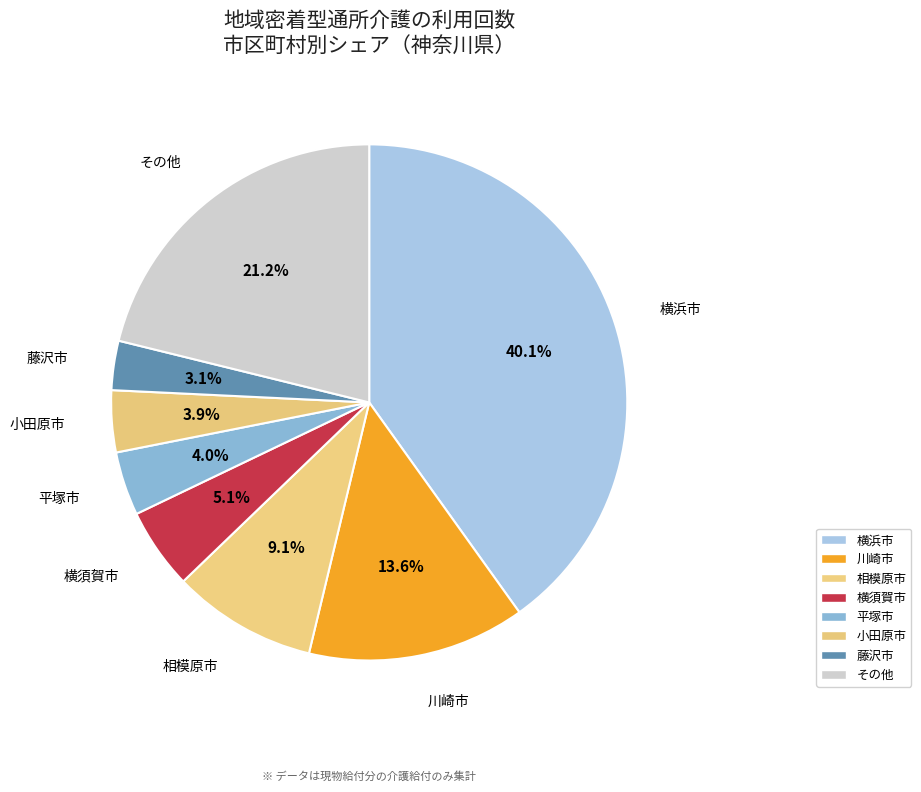

Is there a majority slice in this chart?

No